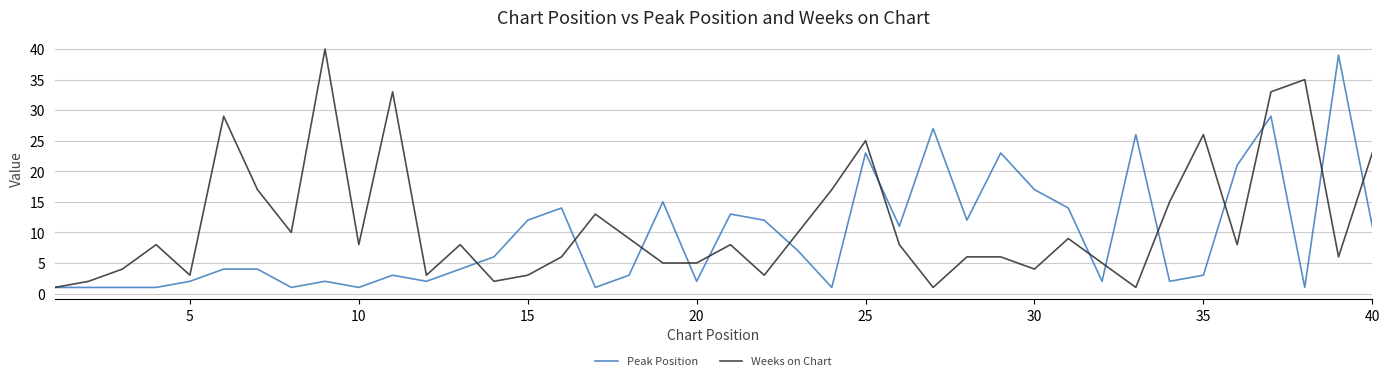

Which series has the largest total across all categories?

Weeks on Chart